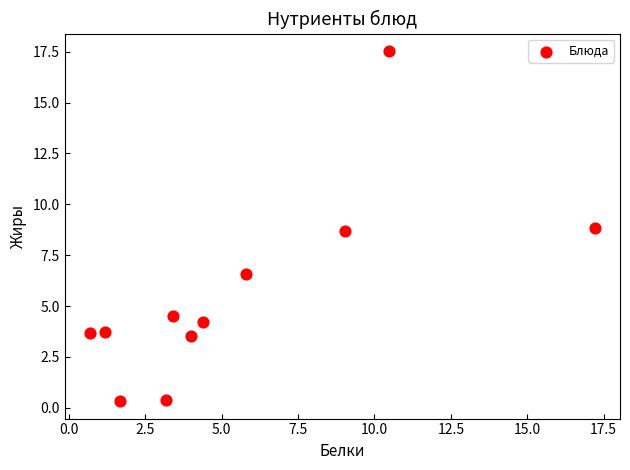

What is the average Y value?

5.6